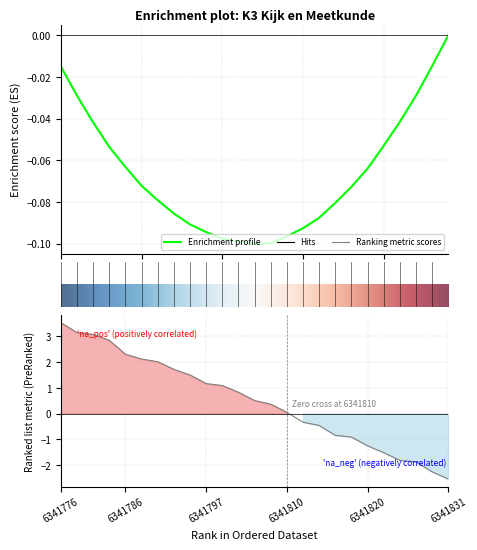

Does the chart display data point markers on the line(s)?

No